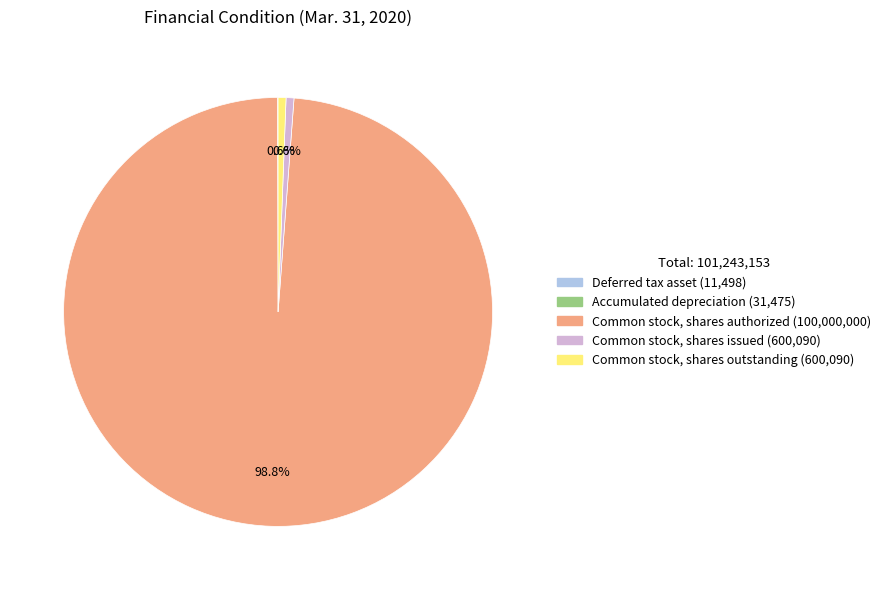

To the nearest percent, what is the average slice percentage?

20%